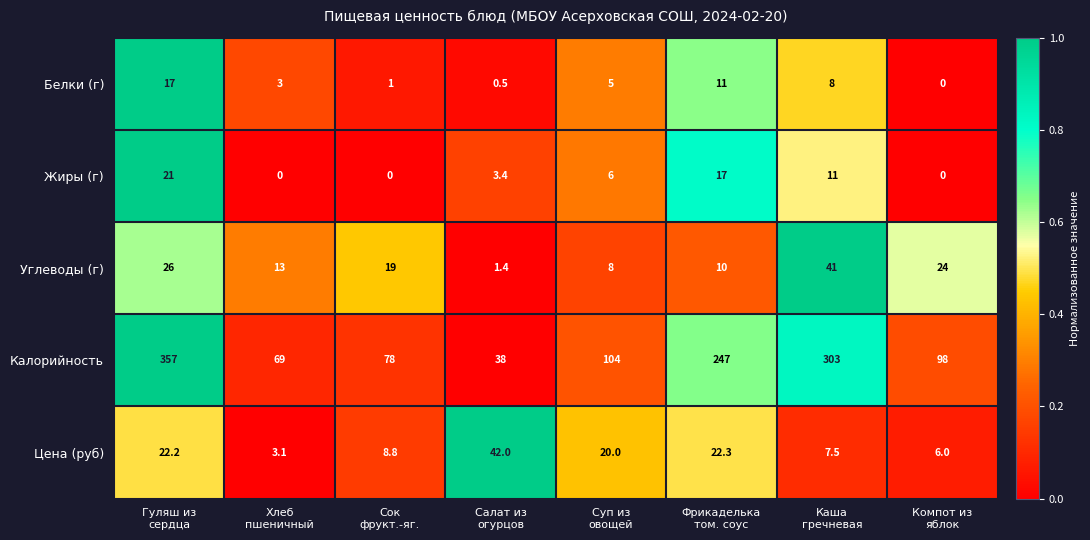

At how many categories does at least one series exceed 127?

3